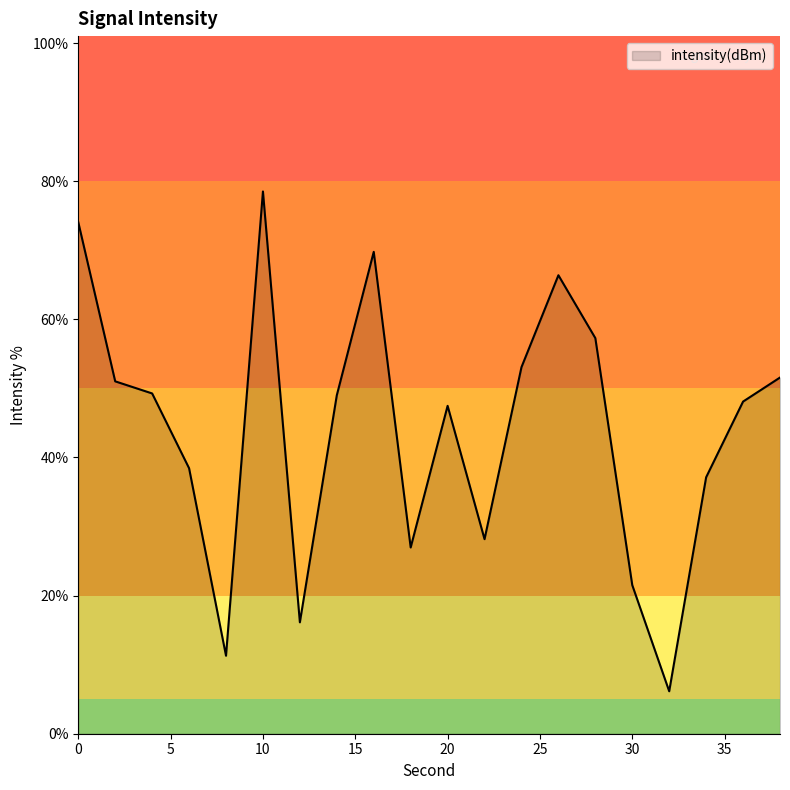

What is the difference between the maximum and minimum values?

72.4